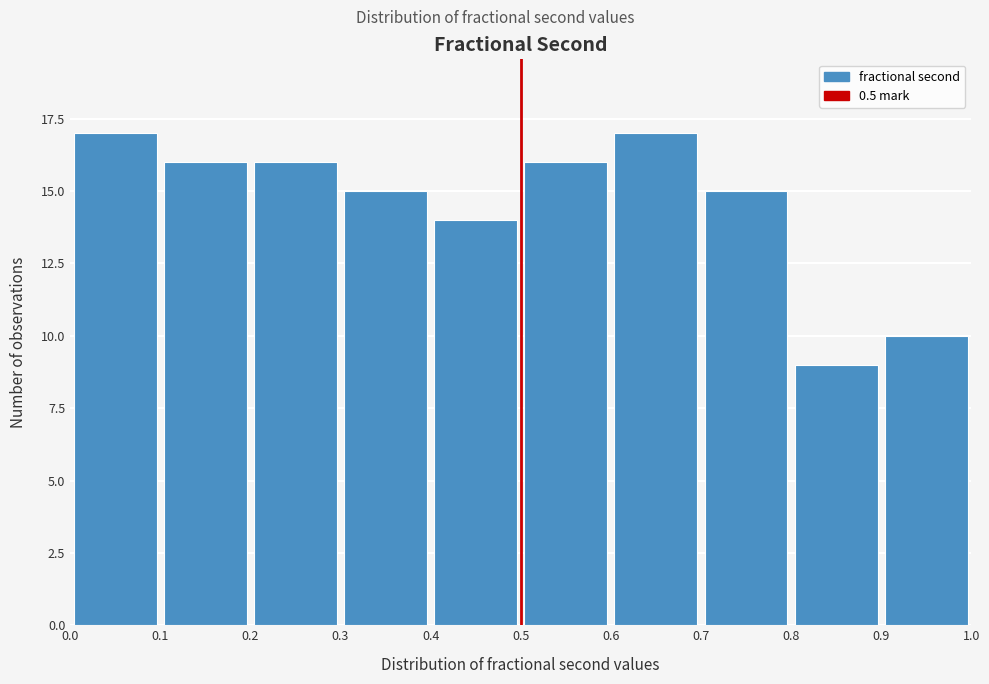

Reading left to right, transcribe this chart: for each bar, give the range it covers on the x-axis and its height. The values are not printed on the chart, so give them approximately, as read against the axis.

0.0 to 0.1: 17
0.1 to 0.2: 16
0.2 to 0.3: 16
0.3 to 0.4: 15
0.4 to 0.5: 14
0.5 to 0.6: 16
0.6 to 0.7: 17
0.7 to 0.8: 15
0.8 to 0.9: 9
0.9 to 1.0: 10